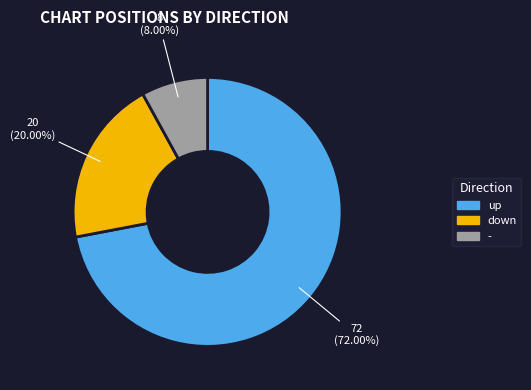

To the nearest percent, what portion does down represent?

20%